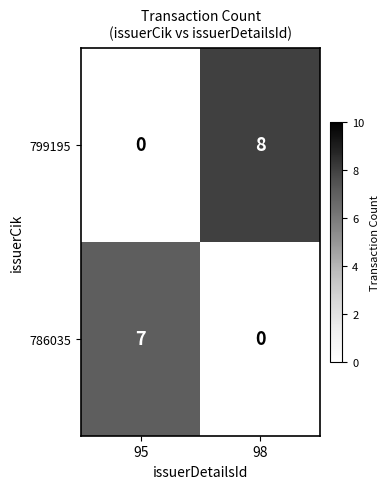

Which series has the widest spread of values?

799195